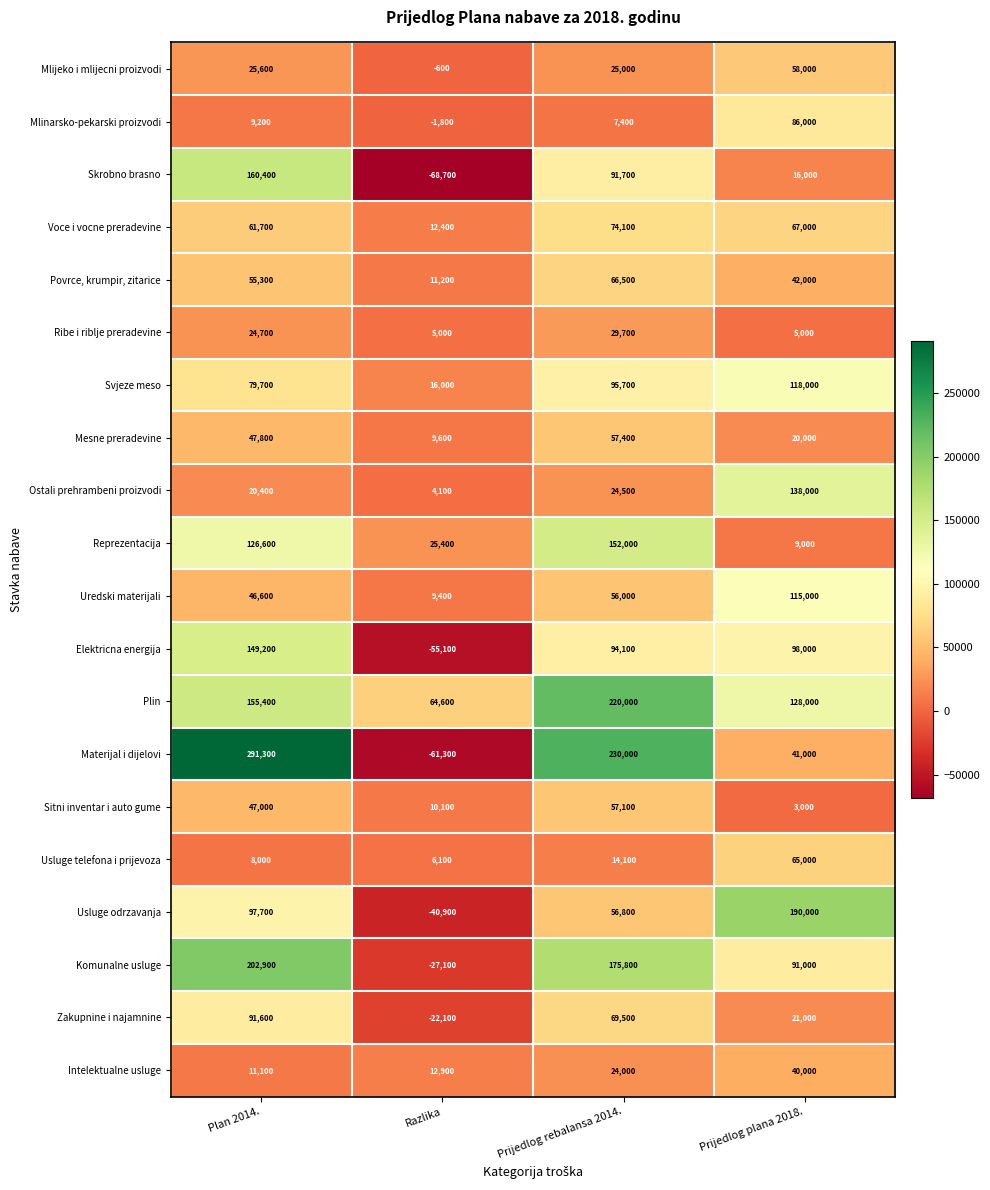

True or false: Intelektualne usluge has a value of 4959 at Prijedlog rebalansa 2014..

False